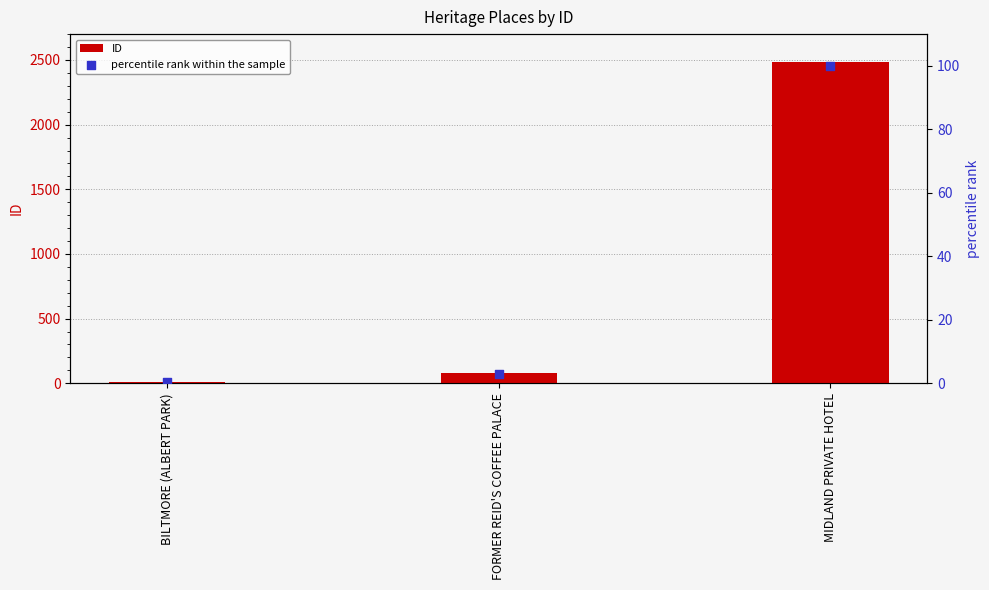

Which series reaches the minimum Y coordinate?

percentile rank within the sample